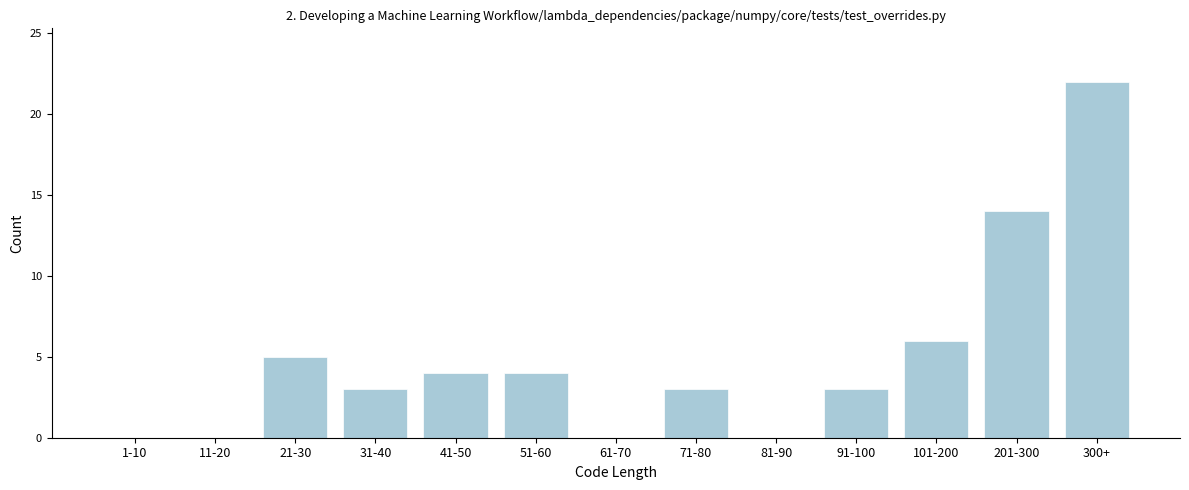

Reading left to right, what are all the values shown in this chart?

1-10=0	11-20=0	21-30=5	31-40=3	41-50=4	51-60=4	61-70=0	71-80=3	81-90=0	91-100=3	101-200=6	201-300=14	300+=22